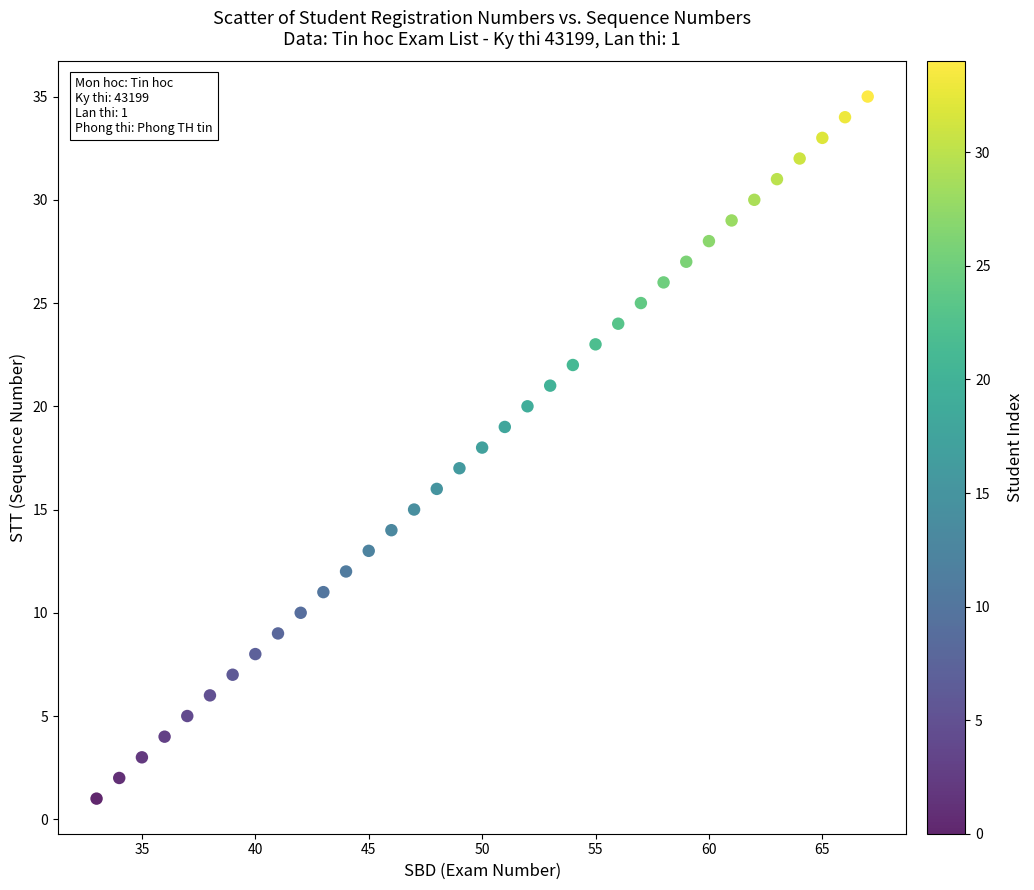

What is the range of Y values (max minus min)?

34